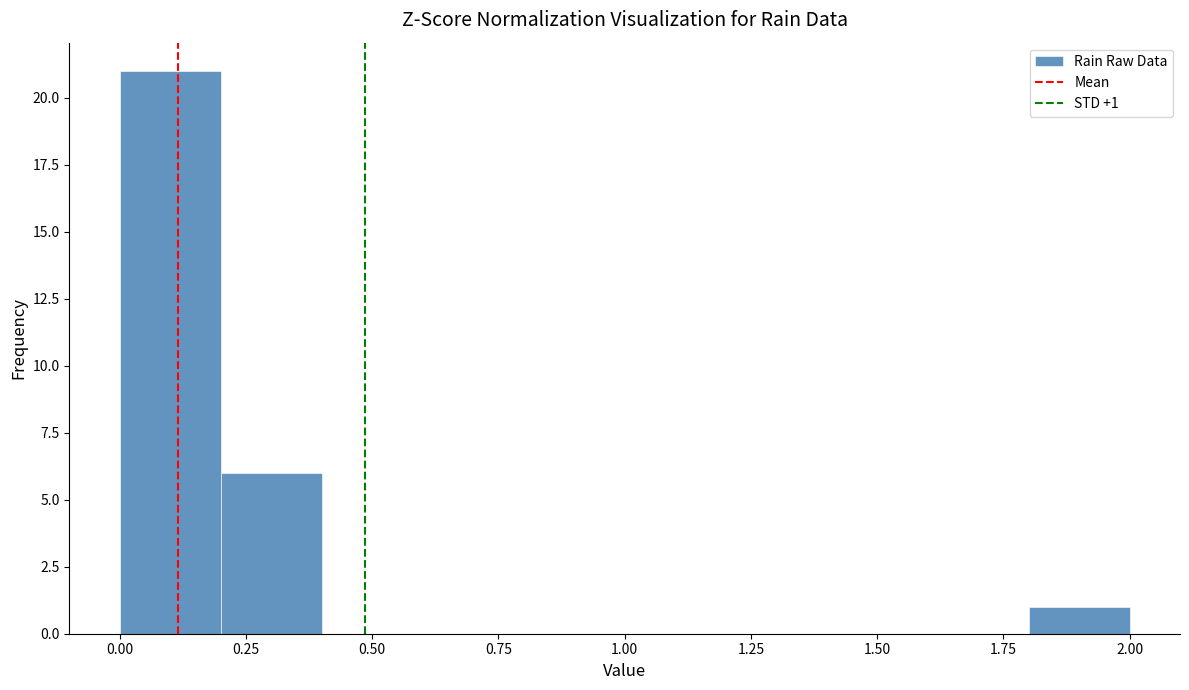

Which range on the x-axis has the tallest bar?

0.0 to 0.2